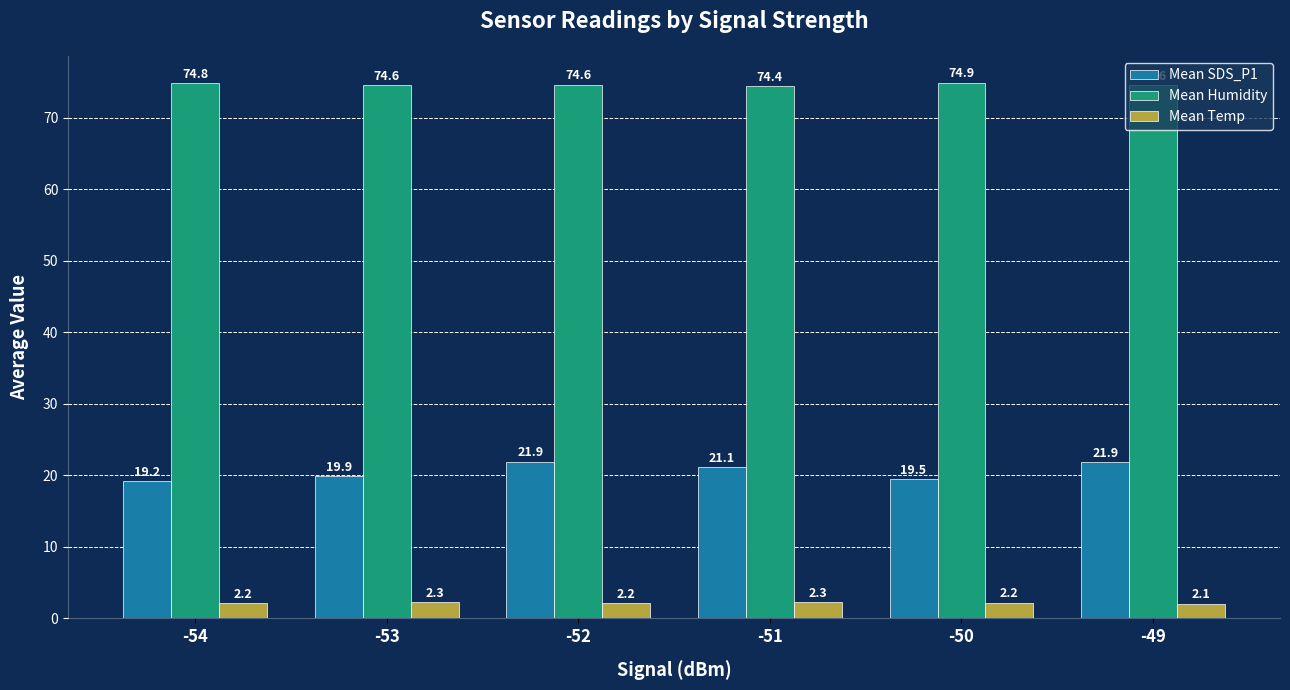

Is it true that Mean SDS_P1 equals 34.3 at -50?

False